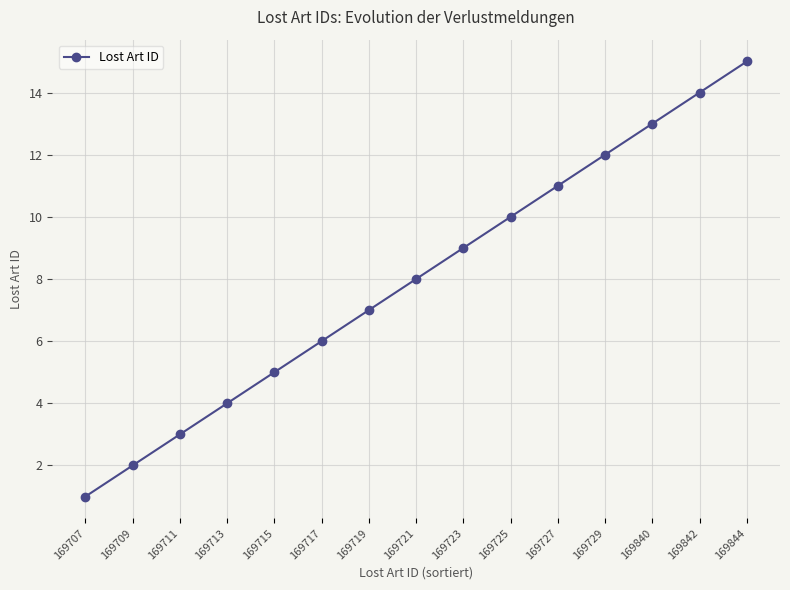

Which label corresponds to the smallest value in the chart?

169707